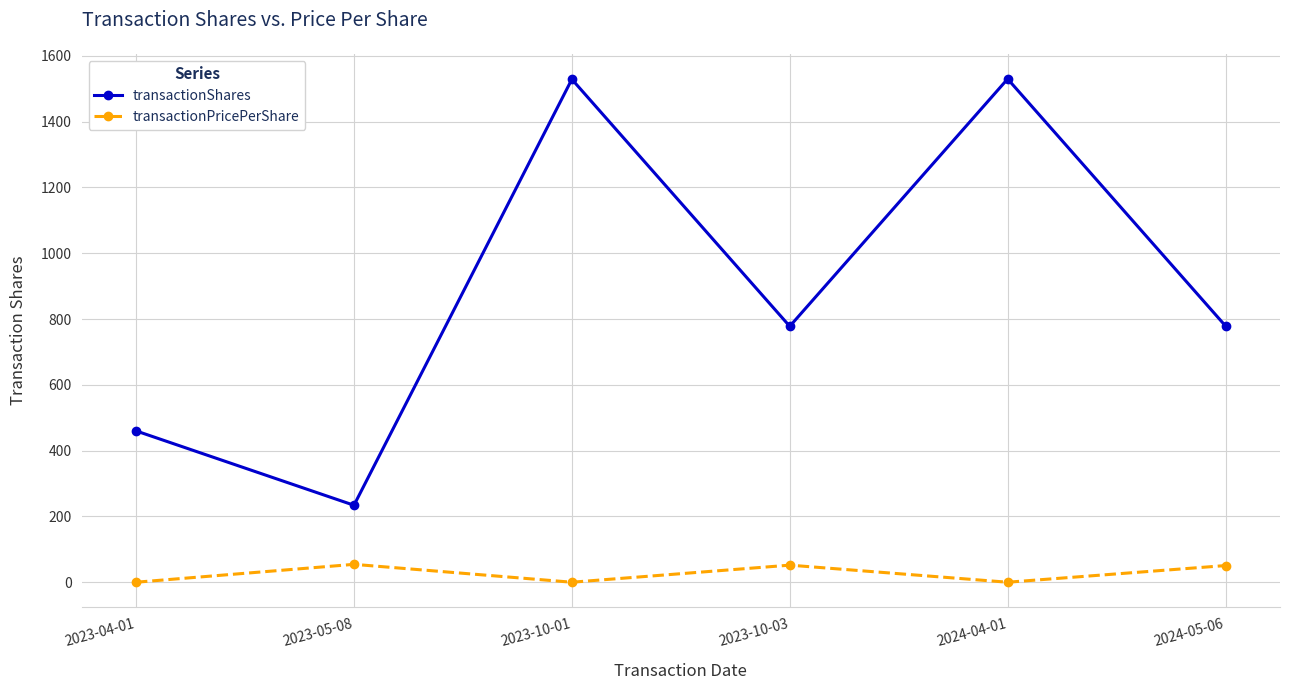

In transactionShares, how many points are higher than both neighbors (excluding endpoints)?

2